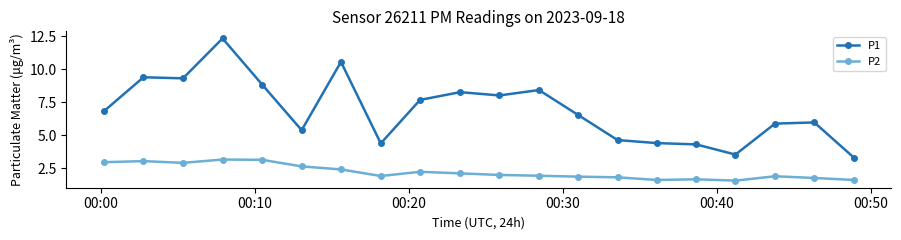

Rank the series by their maximum value, from highest to lowest.

P1, P2